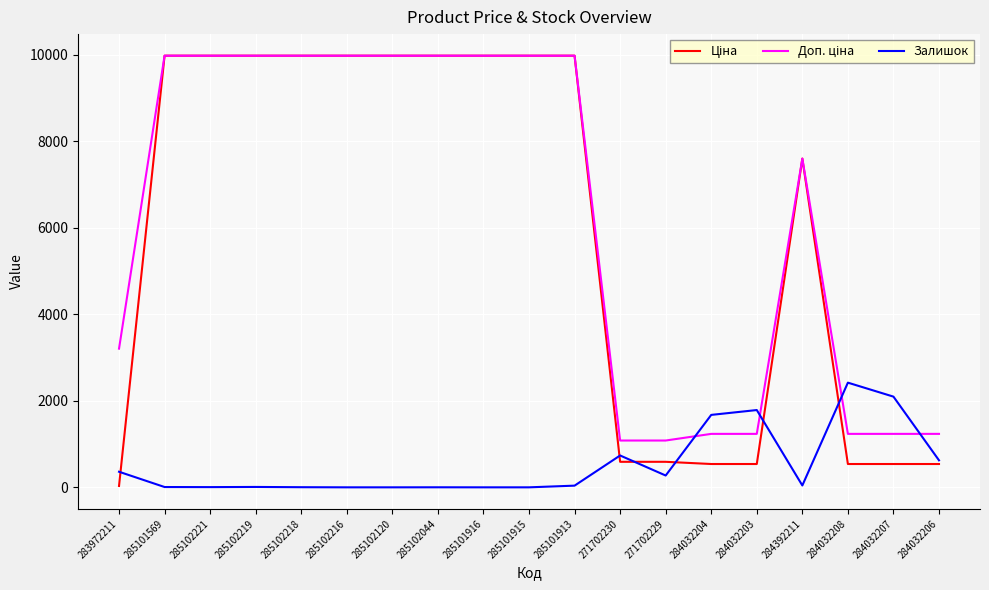

What is the spread (max minus min) of values at 284032204?

1135.0